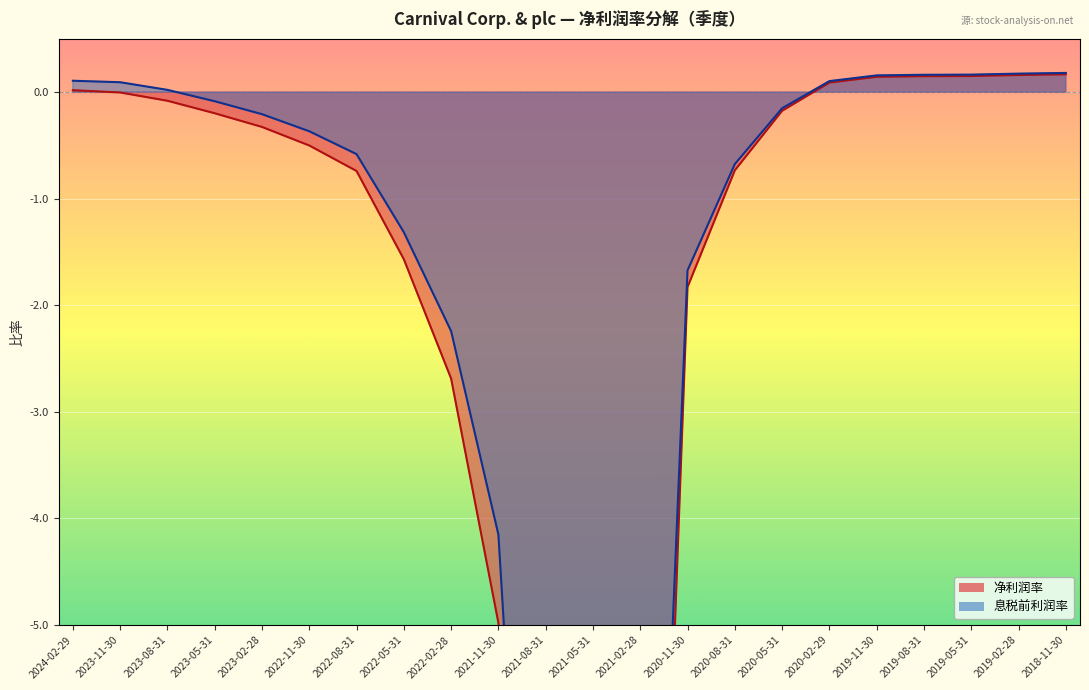

List the series in order of their peak value, highest first.

息税前利润率, 净利润率